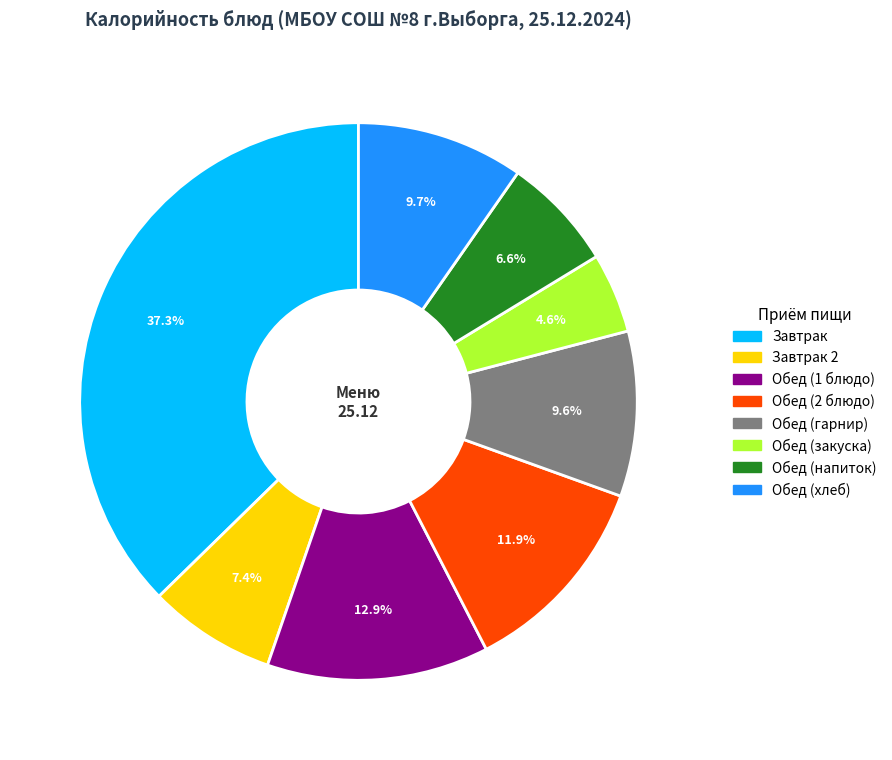

How many slices are in this pie chart?

8